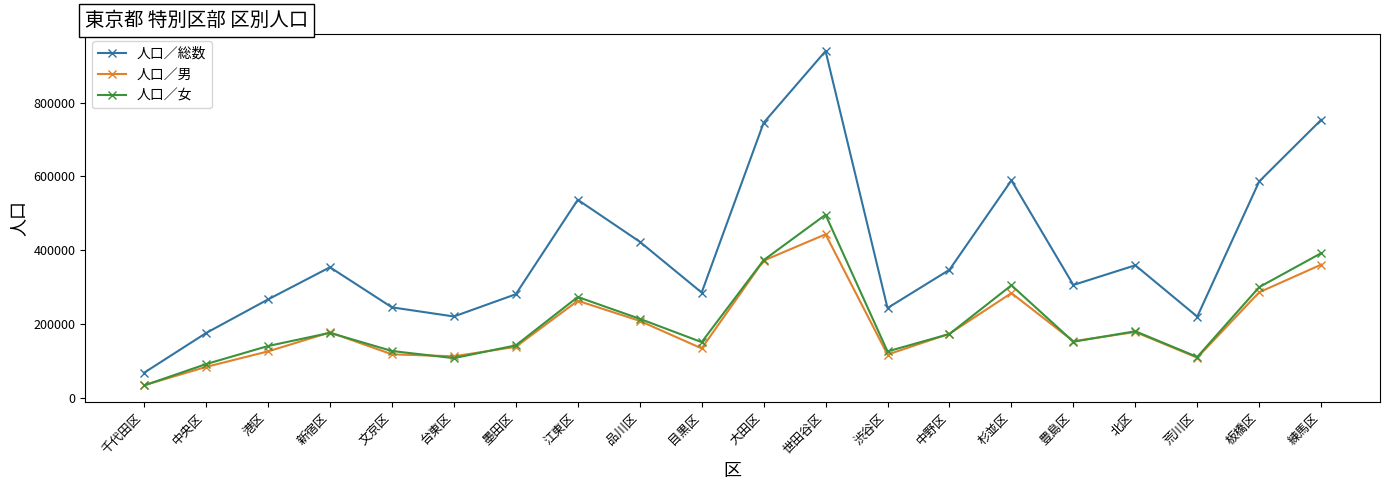

What is the sum of all 人口／総数 values?

7948202